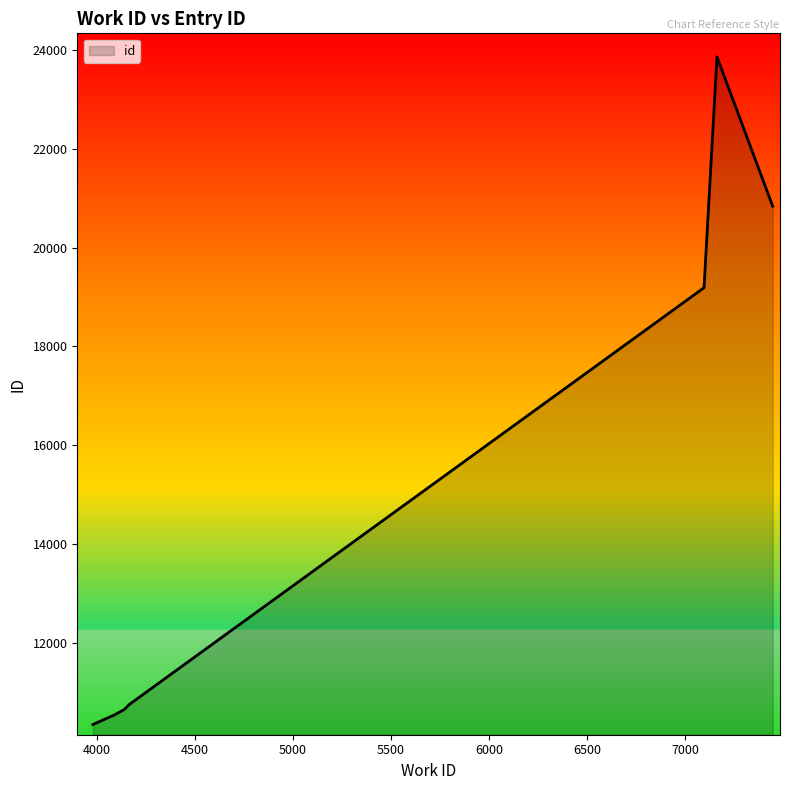

What is the ratio of the value at 4165 to the value at 7163?

0.5